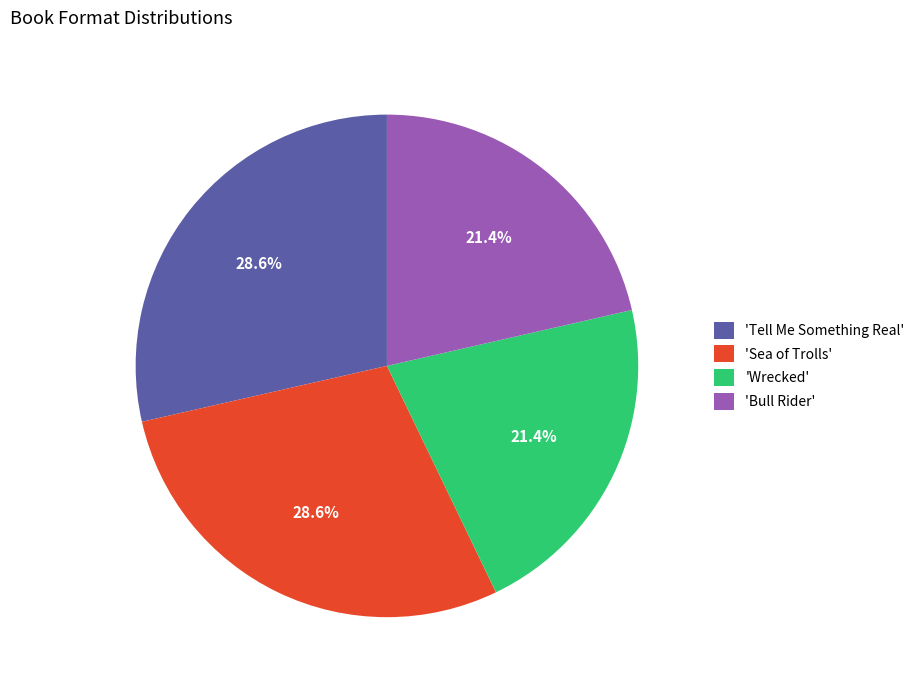

What percentage do 'Tell Me Something Real' and 'Wrecked' together represent?

50.0%